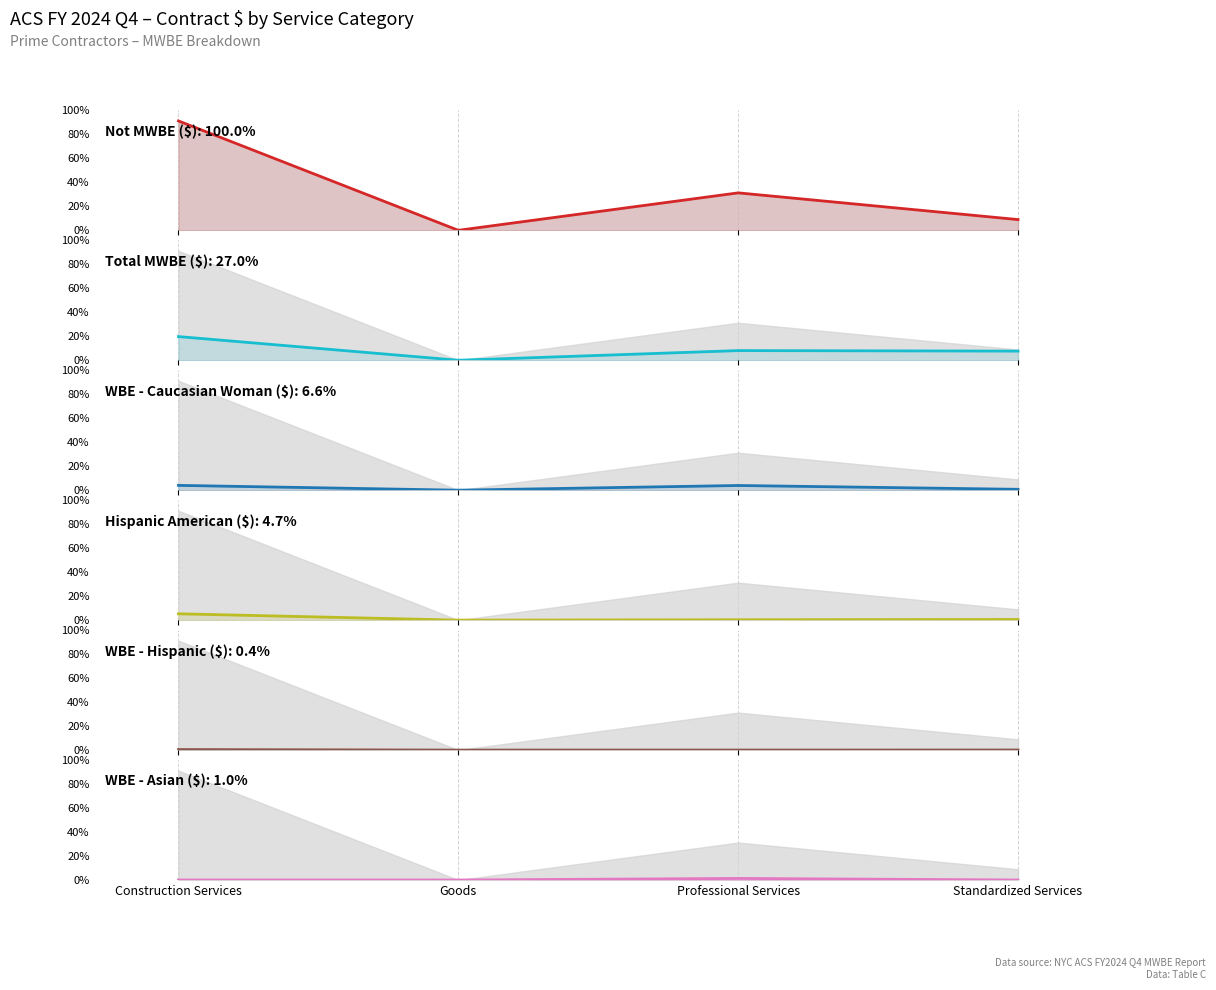

True or false: Not MWBE ($) and Hispanic American ($) cross at least once.

False